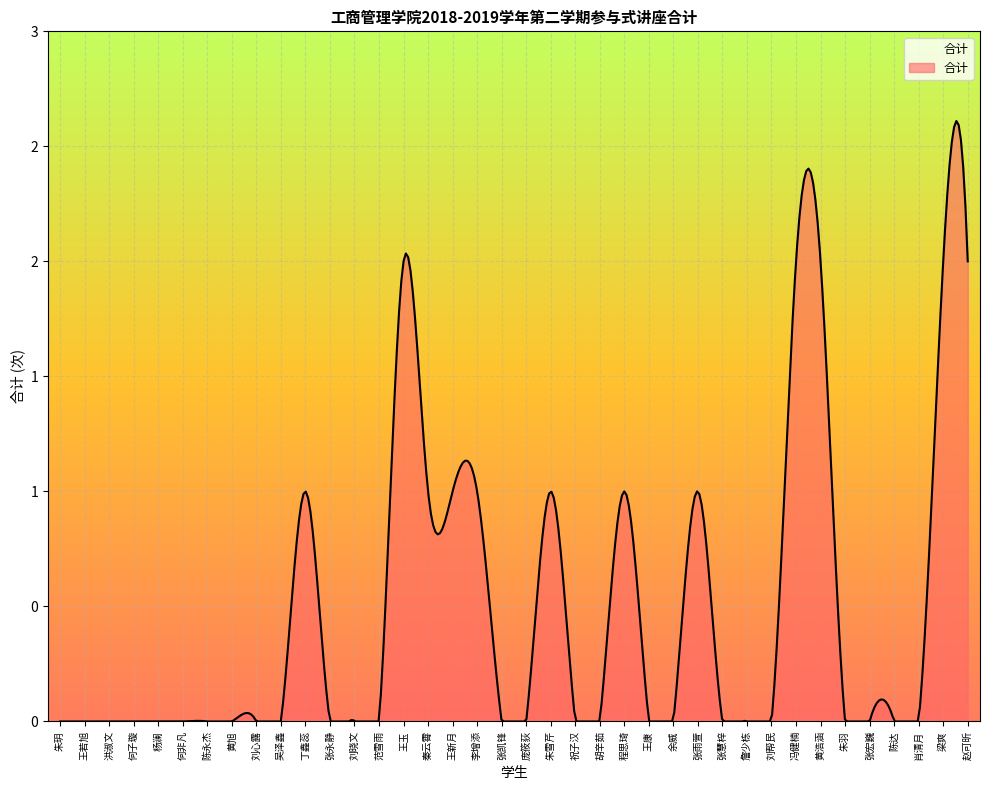

Is this an area chart (filled region under the line)?

Yes